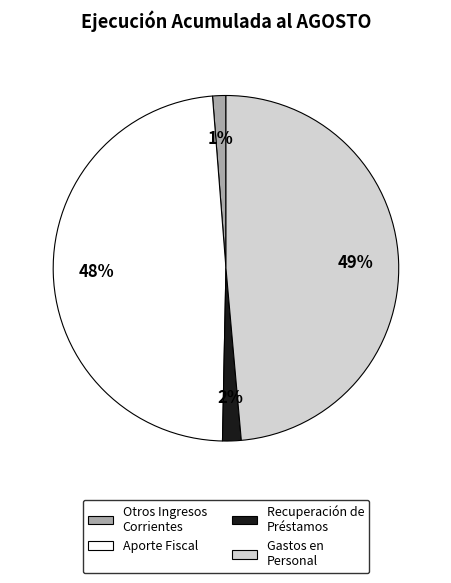

To the nearest percent, what is the average slice percentage?

25%